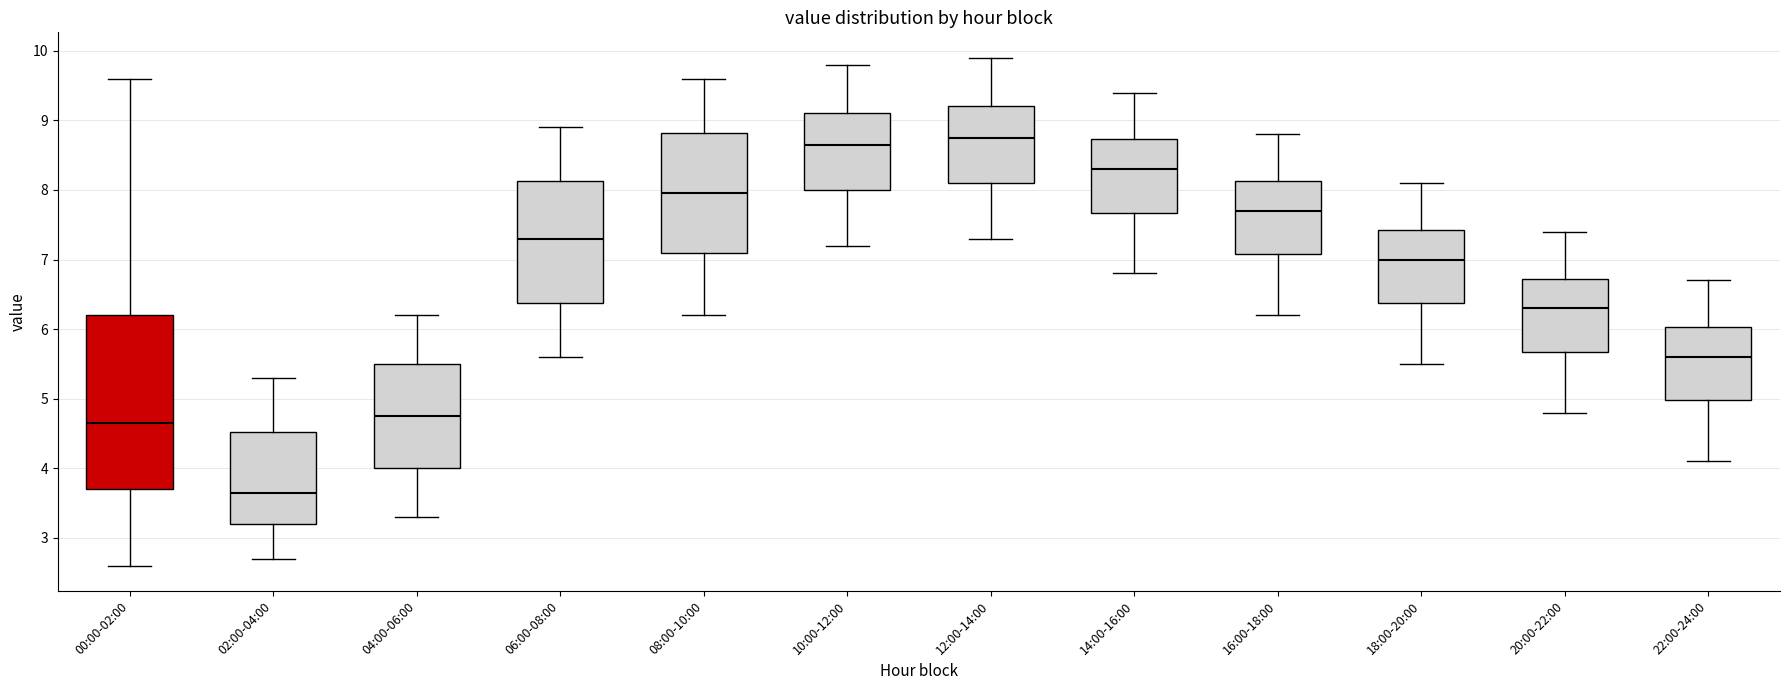

Reading left to right, transcribe this box plot: for each box, give where its median line is, the range the box spans, and where its two whiskers end, as read against the y-axis. The values are not printed on the chart, so give them approximately, as read against the axis.

00:00-02:00: median 4.7, box 3.7 to 6.2, whiskers 2.6 to 9.6
02:00-04:00: median 3.7, box 3.2 to 4.5, whiskers 2.7 to 5.3
04:00-06:00: median 4.8, box 4.0 to 5.5, whiskers 3.3 to 6.2
06:00-08:00: median 7.3, box 6.4 to 8.1, whiskers 5.6 to 8.9
08:00-10:00: median 8.0, box 7.1 to 8.8, whiskers 6.2 to 9.6
10:00-12:00: median 8.7, box 8.0 to 9.1, whiskers 7.2 to 9.8
12:00-14:00: median 8.8, box 8.1 to 9.2, whiskers 7.3 to 9.9
14:00-16:00: median 8.3, box 7.7 to 8.7, whiskers 6.8 to 9.4
16:00-18:00: median 7.7, box 7.1 to 8.1, whiskers 6.2 to 8.8
18:00-20:00: median 7.0, box 6.4 to 7.4, whiskers 5.5 to 8.1
20:00-22:00: median 6.3, box 5.7 to 6.7, whiskers 4.8 to 7.4
22:00-24:00: median 5.6, box 5.0 to 6.0, whiskers 4.1 to 6.7